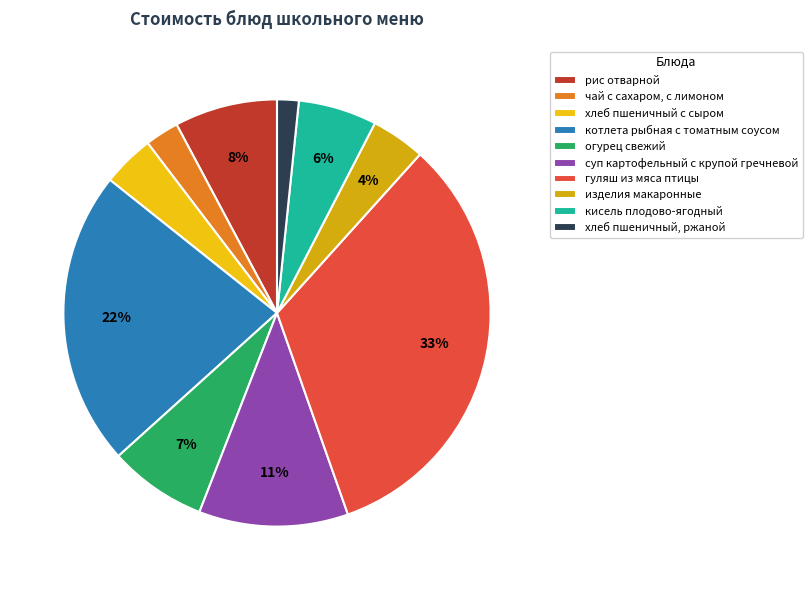

Is it true that кисель плодово-ягодный is 6% of the pie?

True